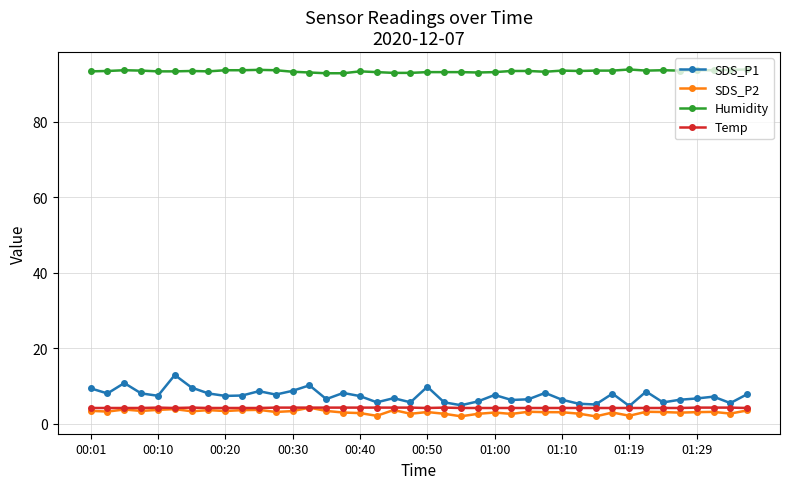

At how many categories does at least one series exceed 56?

40